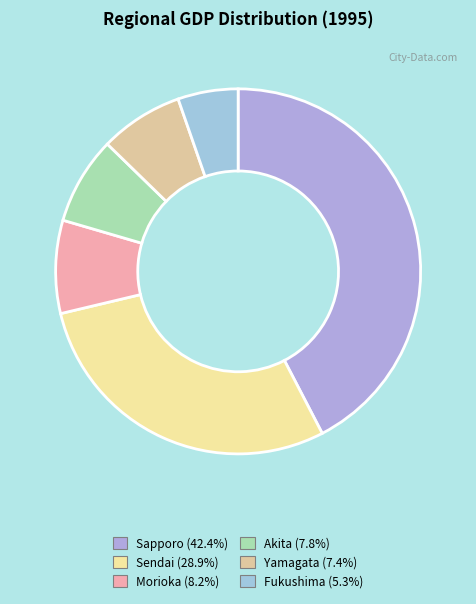

Is it true that Akita is 8% of the pie?

True